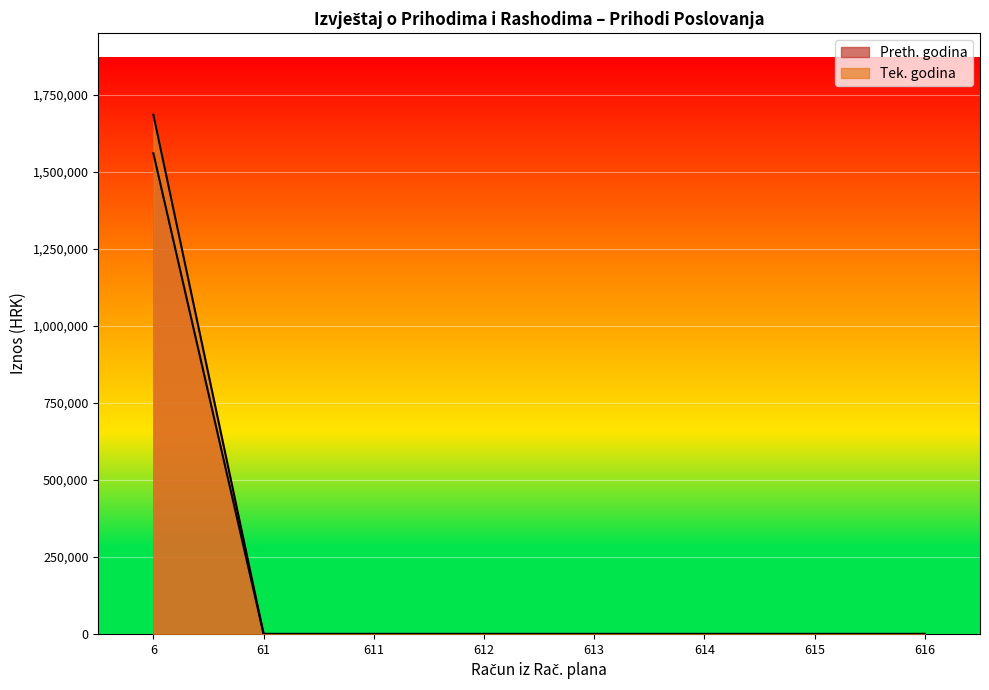

What is the label of the 1st point from the left?

6